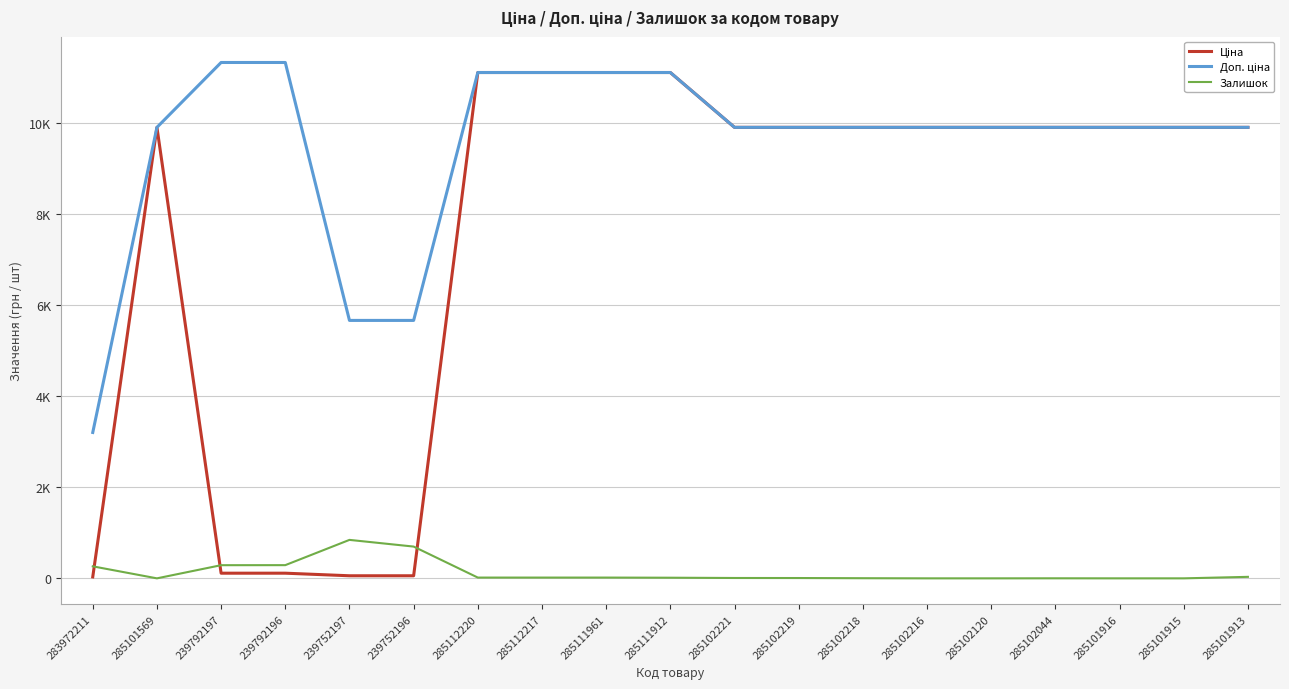

What is the sum of all Доп. ціна values?

180746.2